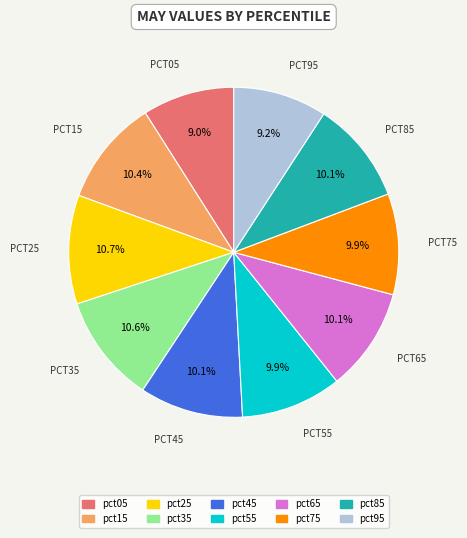

Between pct25 and pct75, which is larger?

pct25